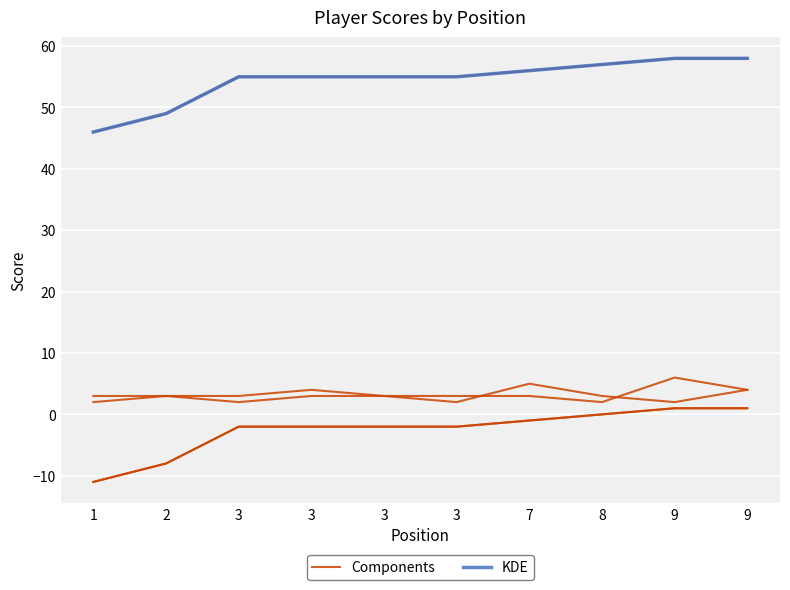

What is the average value of the KDE series?

54